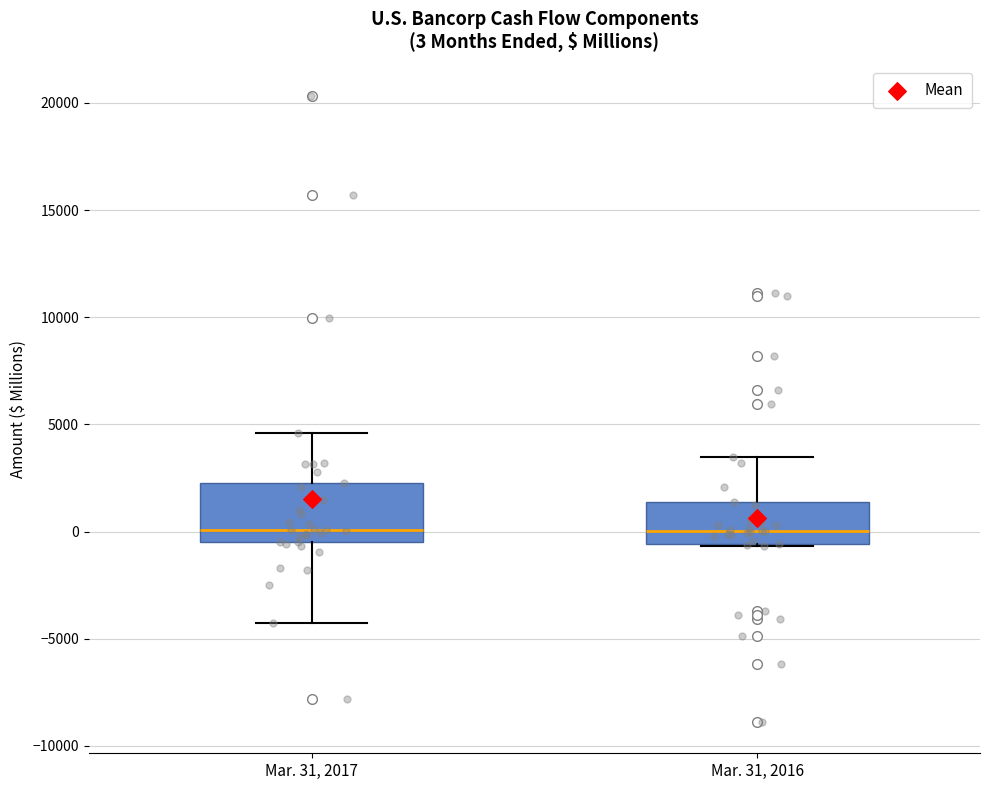

Comparing the boxes themselves (not the whiskers), which one is the tallest?

Mar. 31, 2017